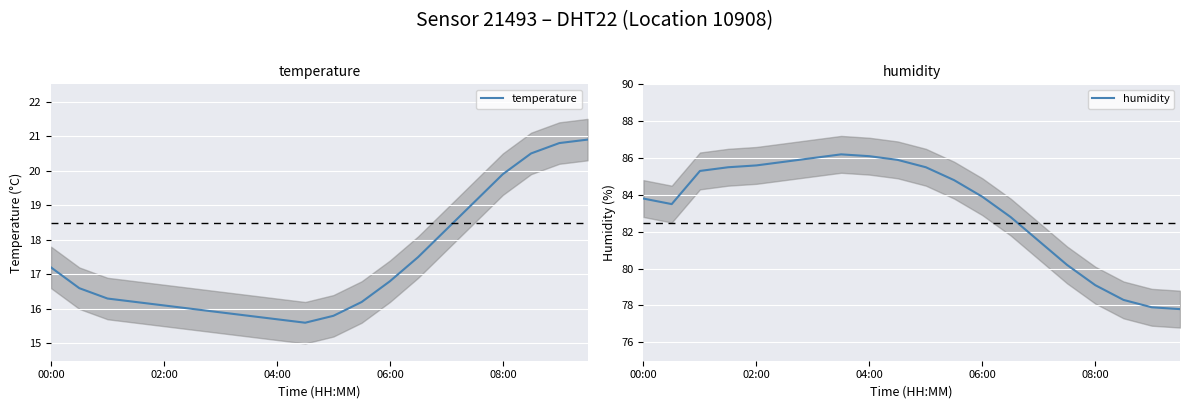

At how many categories does at least one series exceed 53?

20